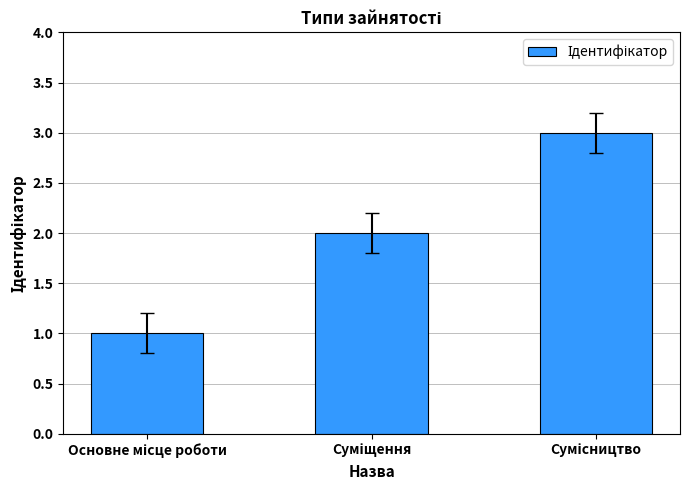

What is the greatest value displayed?

3